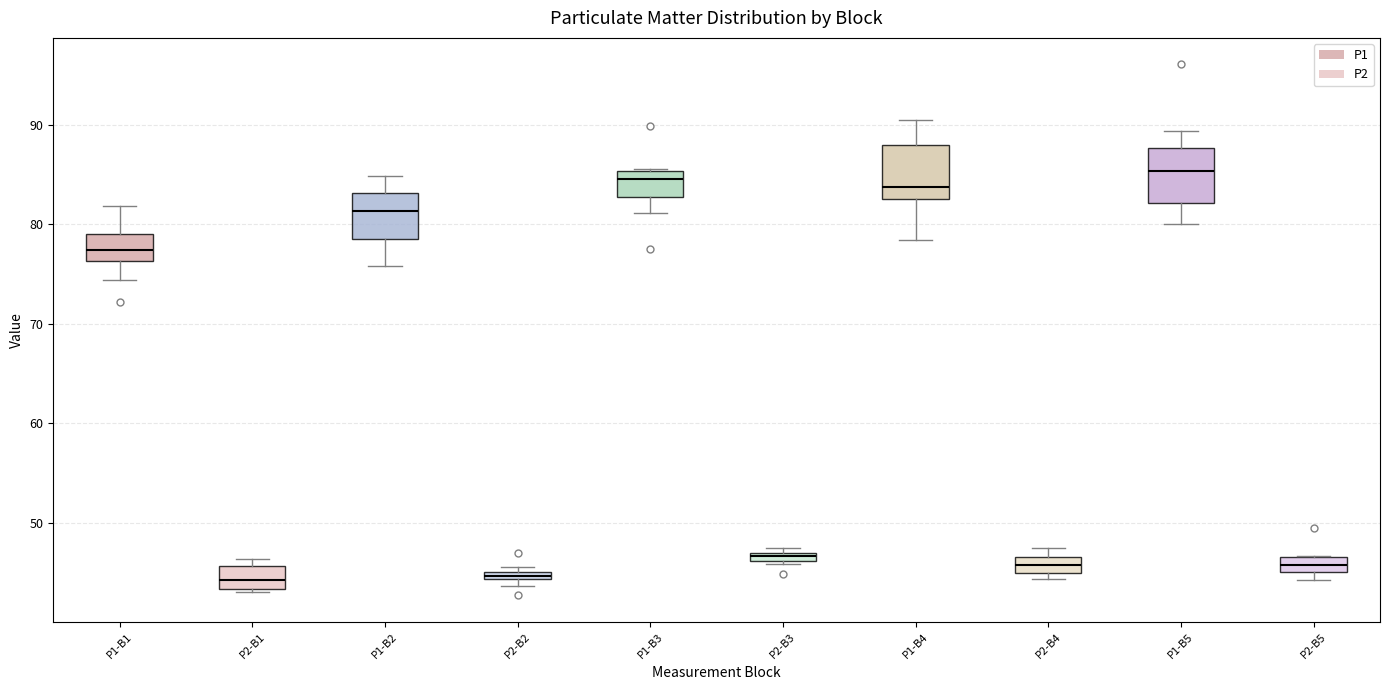

Where does the upper whisker of the box for P1-B4 end on the y-axis? The values are not printed on the chart, so give them approximately, as read against the axis.

91